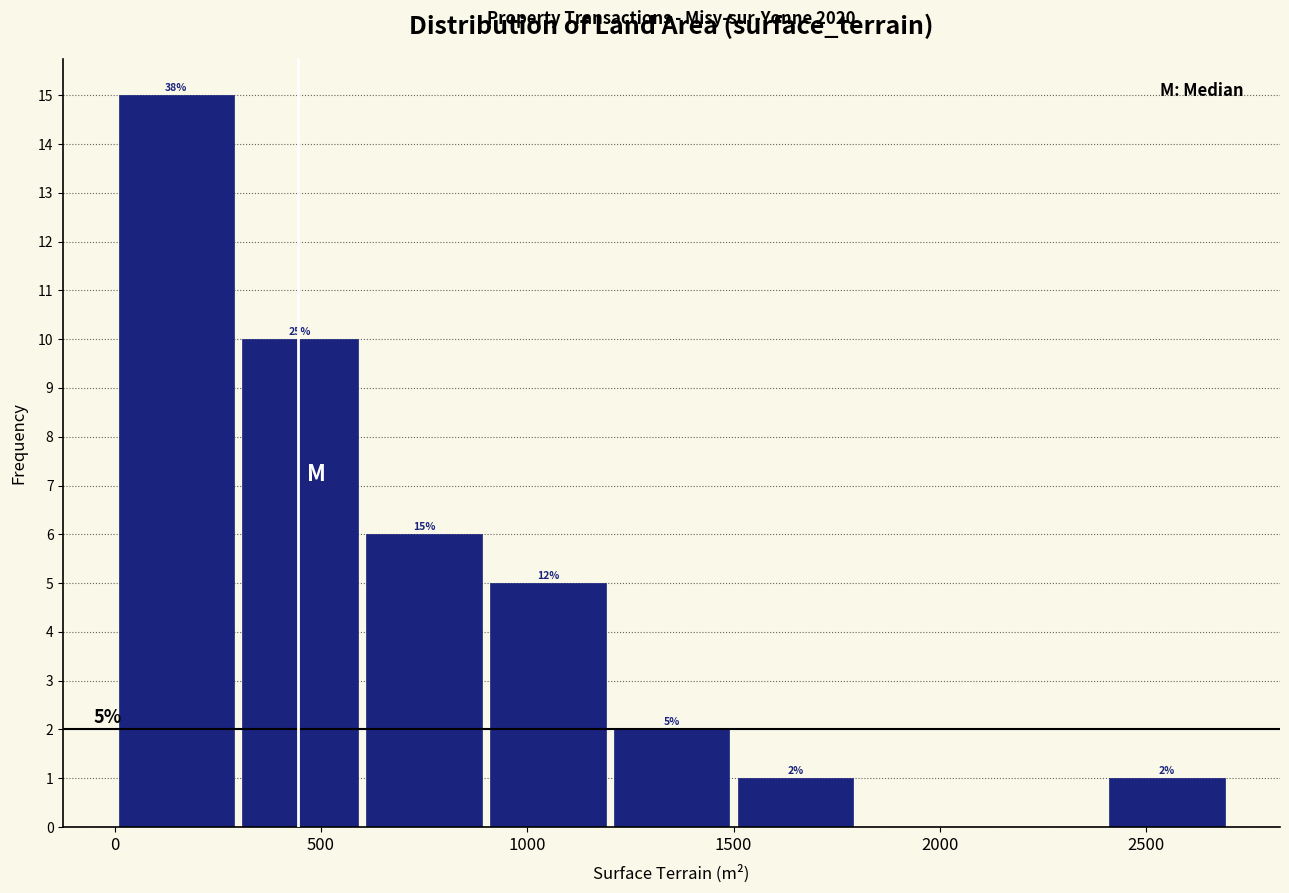

Which range on the x-axis has the tallest bar?

0 to 300